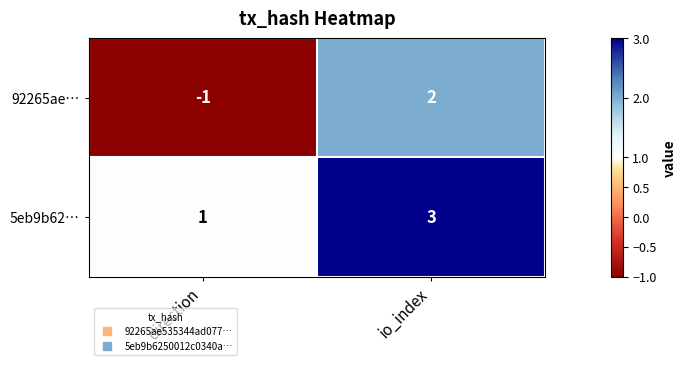

List the series in order of their overall mean, lowest first.

92265ae…, 5eb9b62…